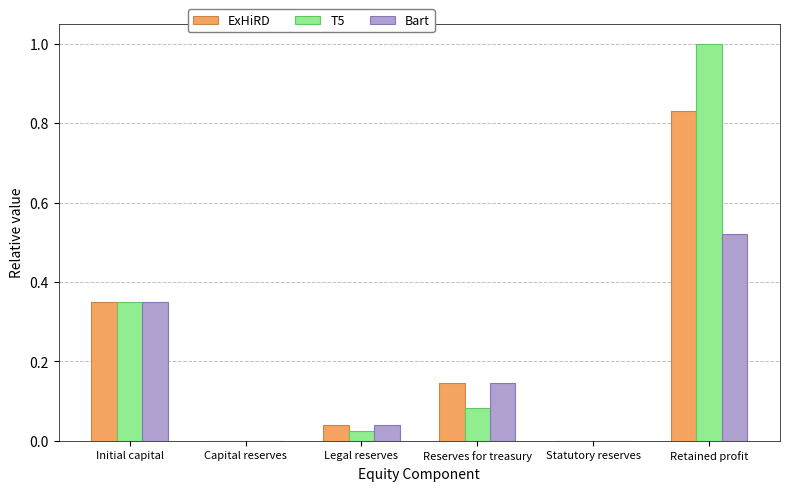

The T5 series shows 0.0 at Legal reserves. True or false?

True